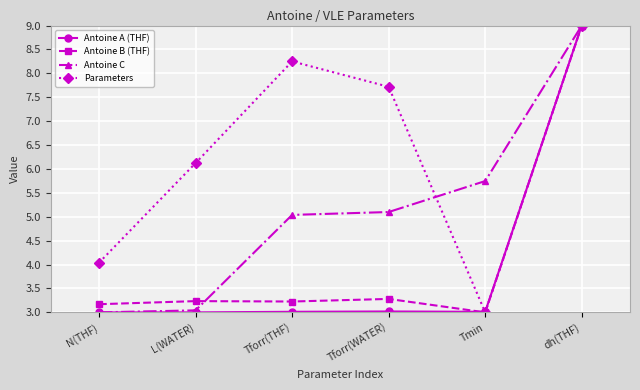

The Parameters series shows 5.4 at dh(THF). True or false?

False